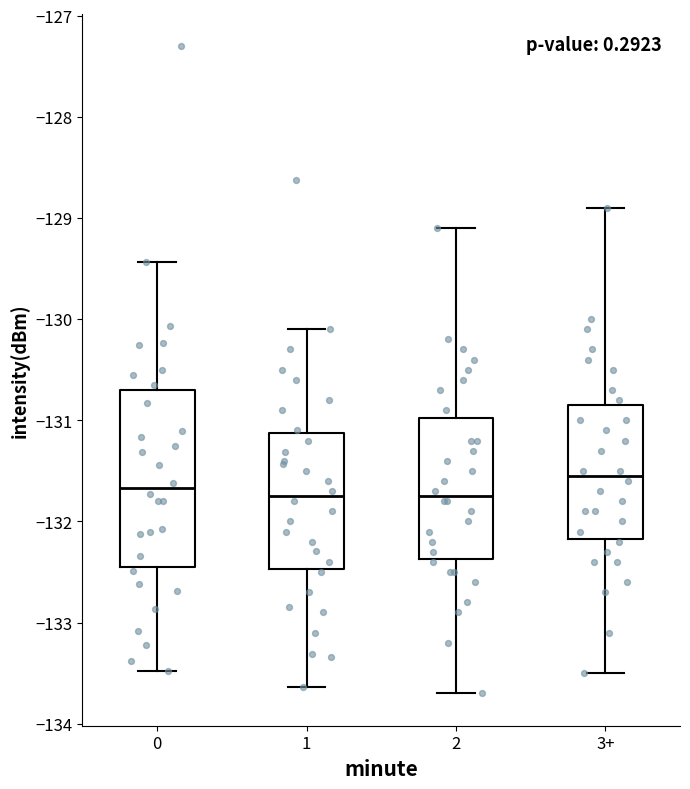

Which box has the highest median line?

3+